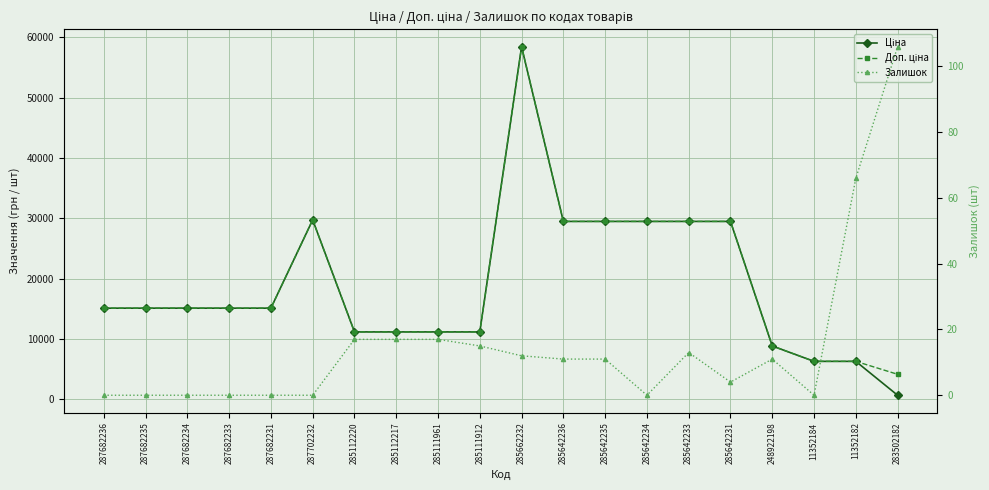

True or false: Залишок and Ціна intersect in this chart.

False